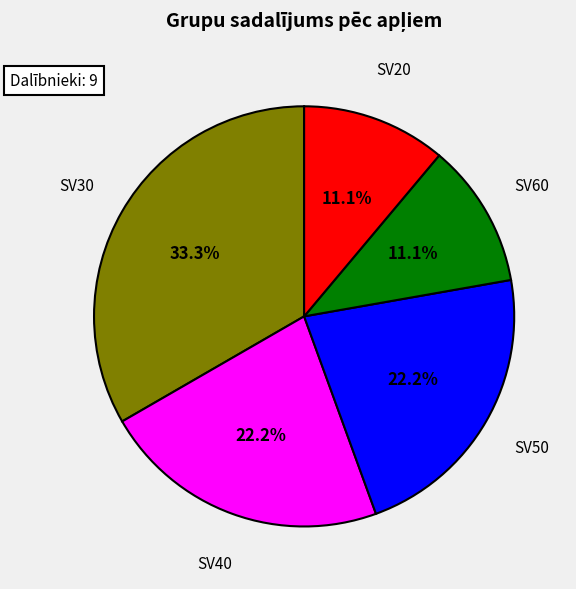

Count the number of slices in the pie.

5